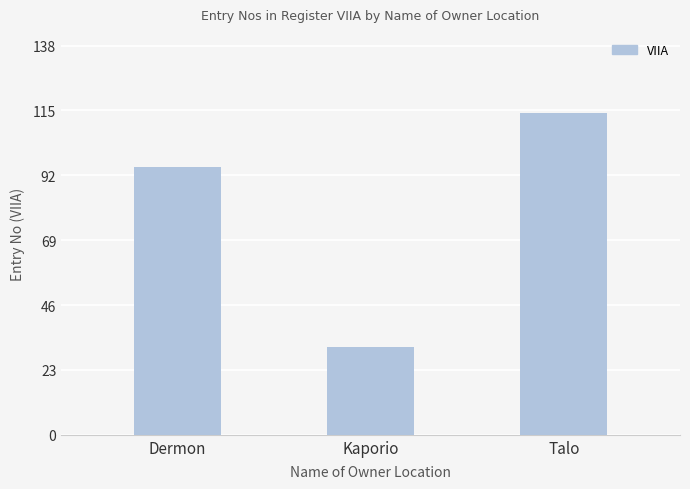

Which category has the highest value across all series?

Talo